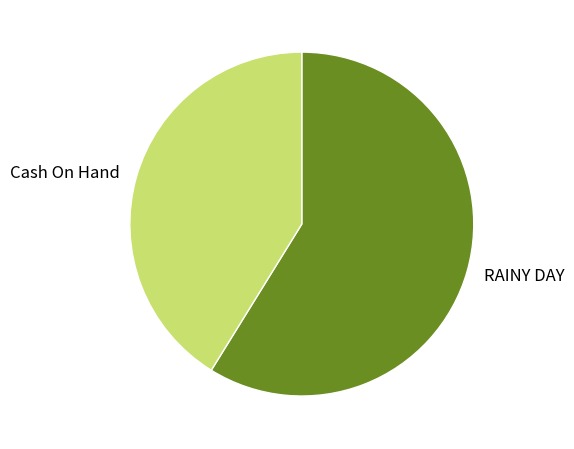

The Cash On Hand slice represents 41% of the pie. True or false?

True